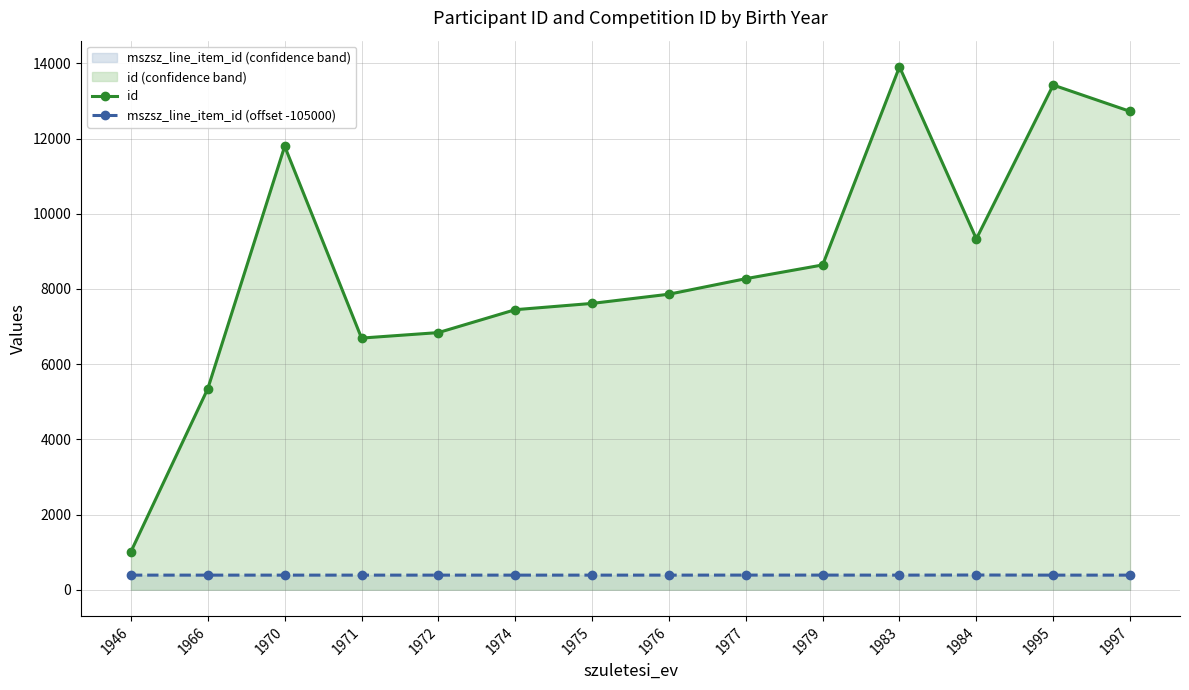

What is the average value of the id series?

8638